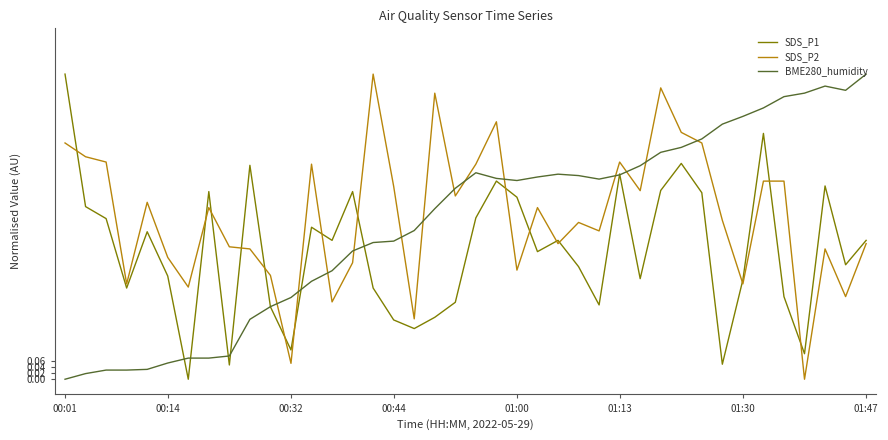

How many lines are shown in the chart?

3